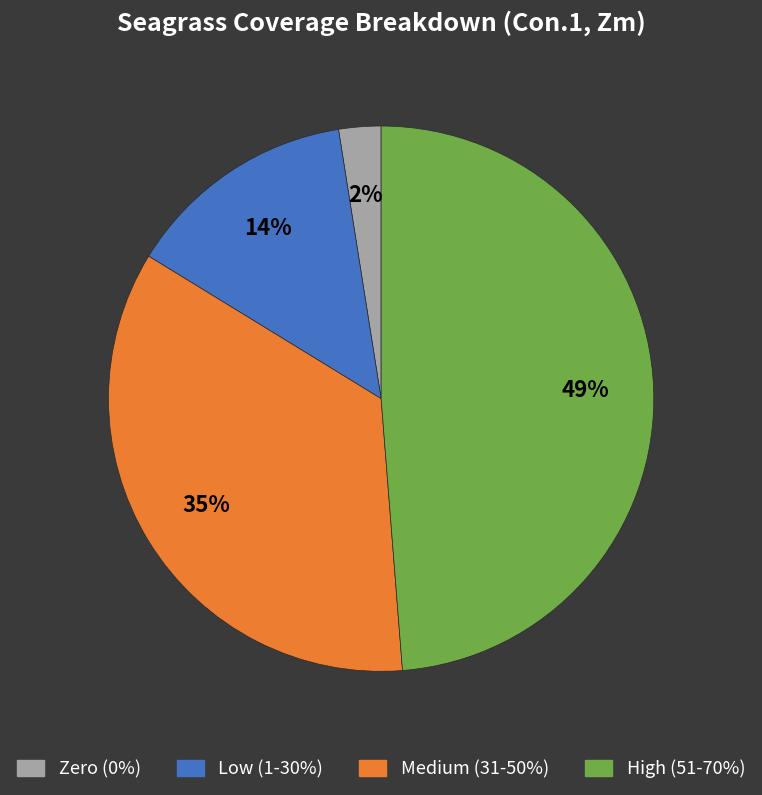

Is there any slice that represents more than half of the pie?

No